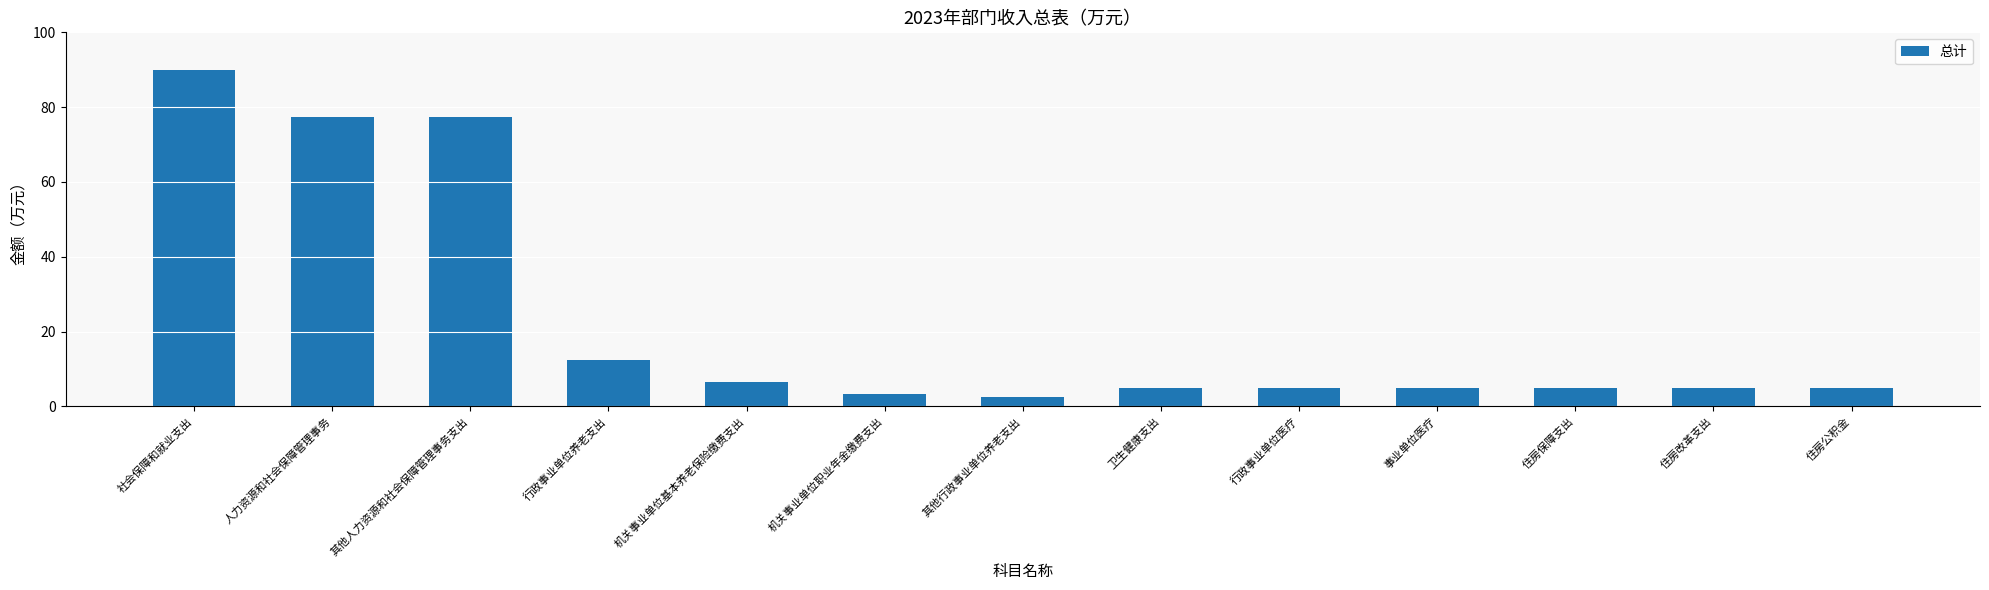

What is the label of the 5th bar from the right?

行政事业单位医疗